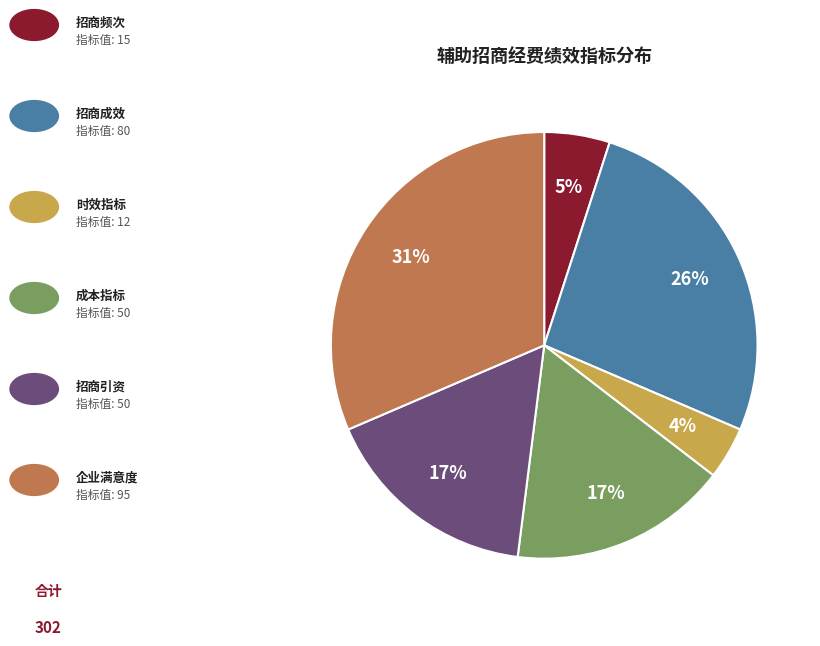

Is there any slice that represents more than half of the pie?

No